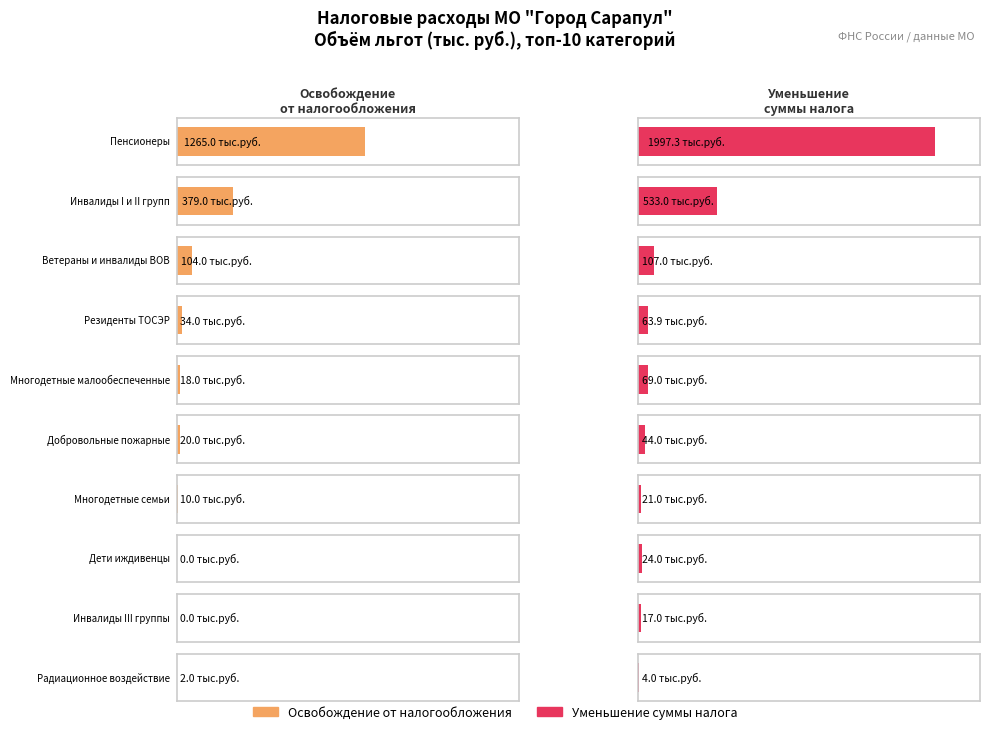

What is the difference between the maximum and minimum values in the Освобождение от налогообложения series?

1265.0